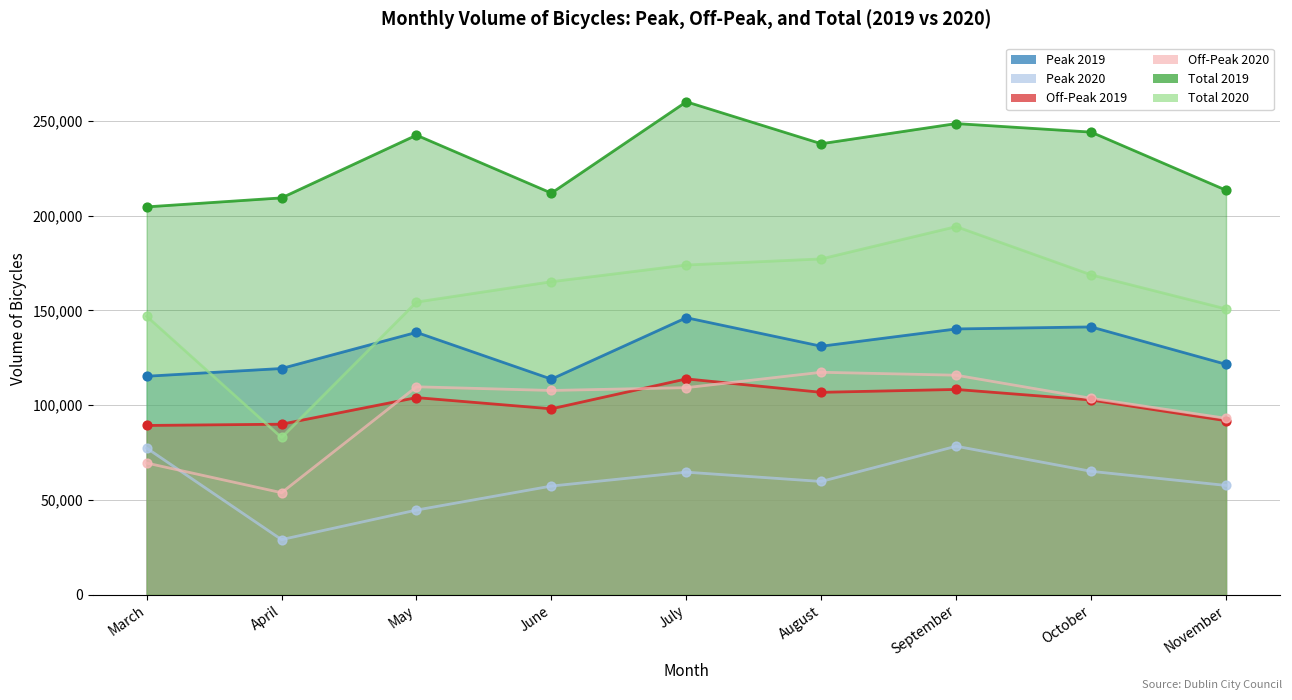

Is the value of Off-Peak 2020 at November greater than the value of Peak 2020 at April?

Yes